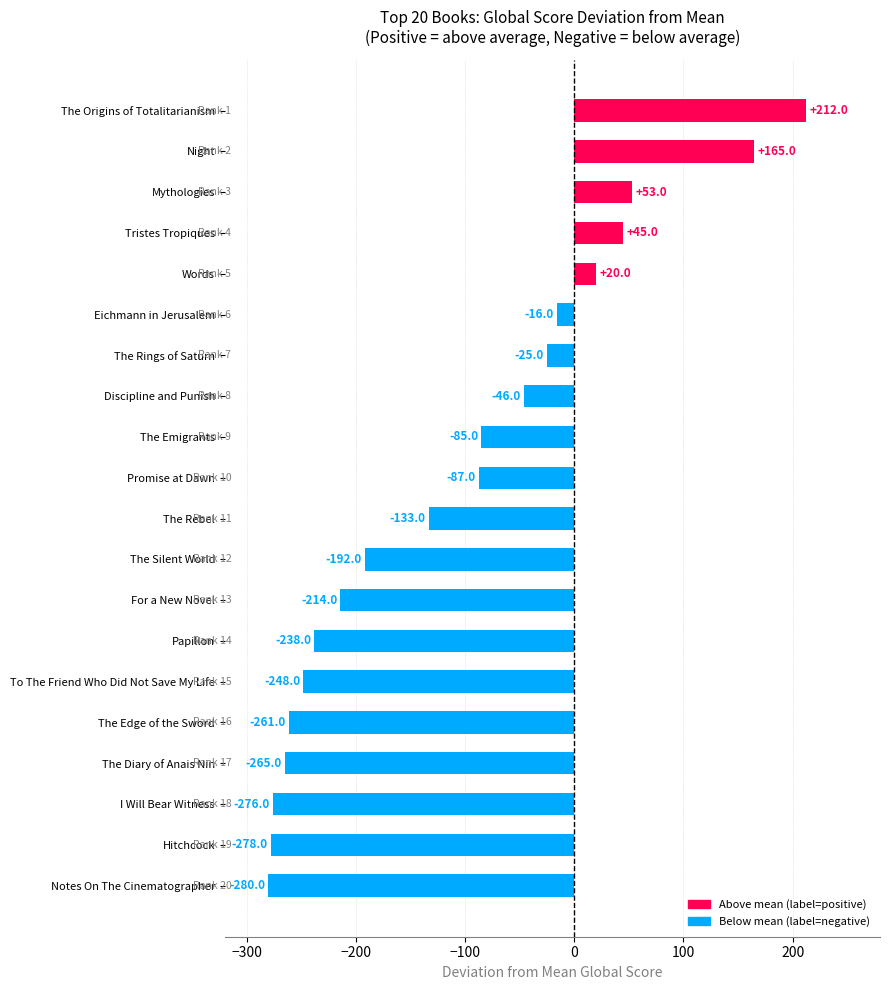

Between Papillon and Notes On The Cinematographer, which is larger?

Papillon